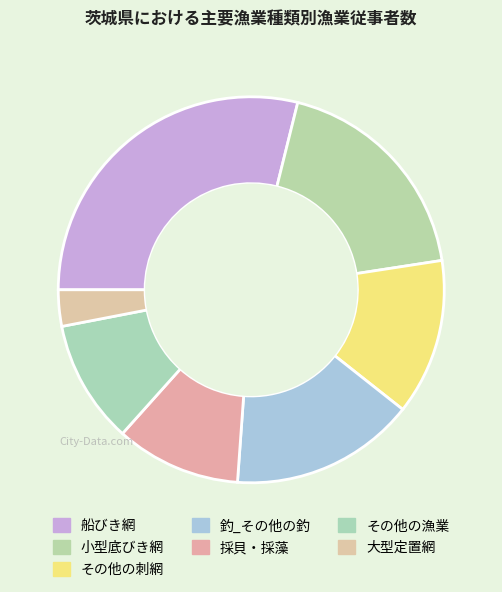

Rank the categories by value from highest to lowest.

船びき網, 小型底びき網, 釣_その他の釣, その他の刺網, 採貝・採藻, その他の漁業, 大型定置網